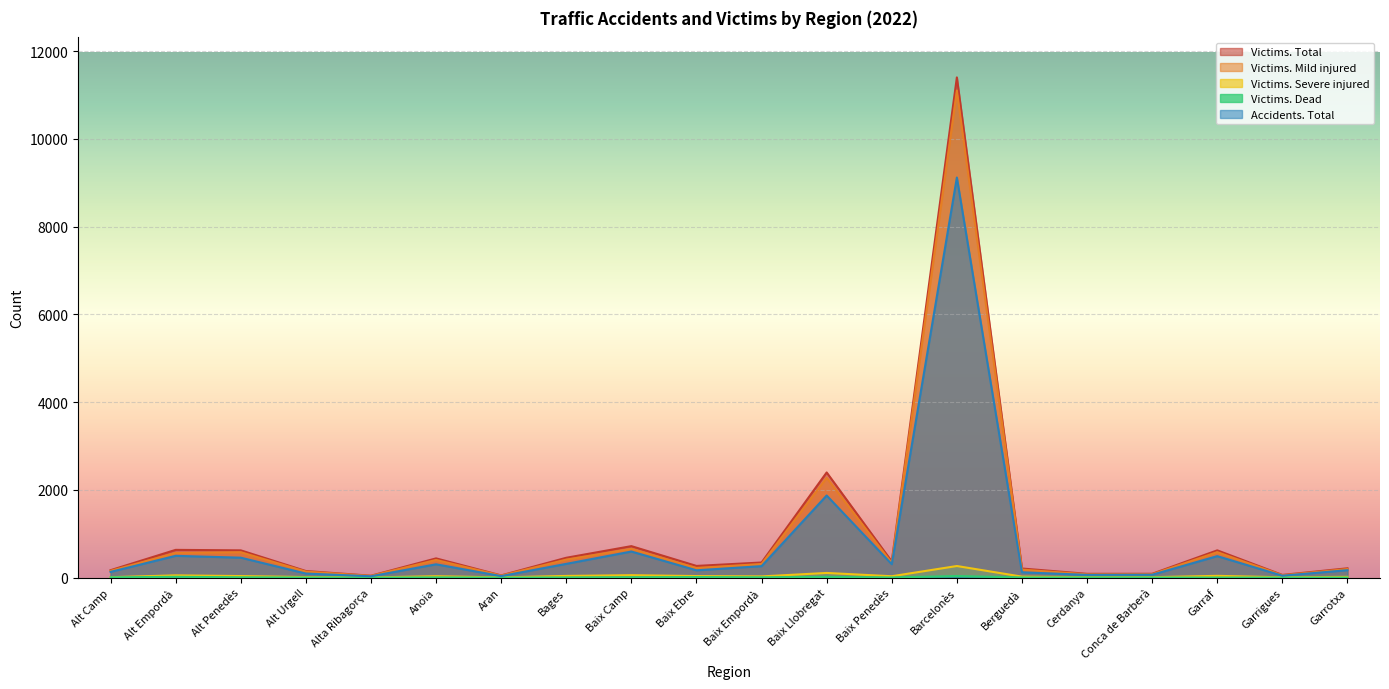

Which series has the widest spread of values?

Victims. Total